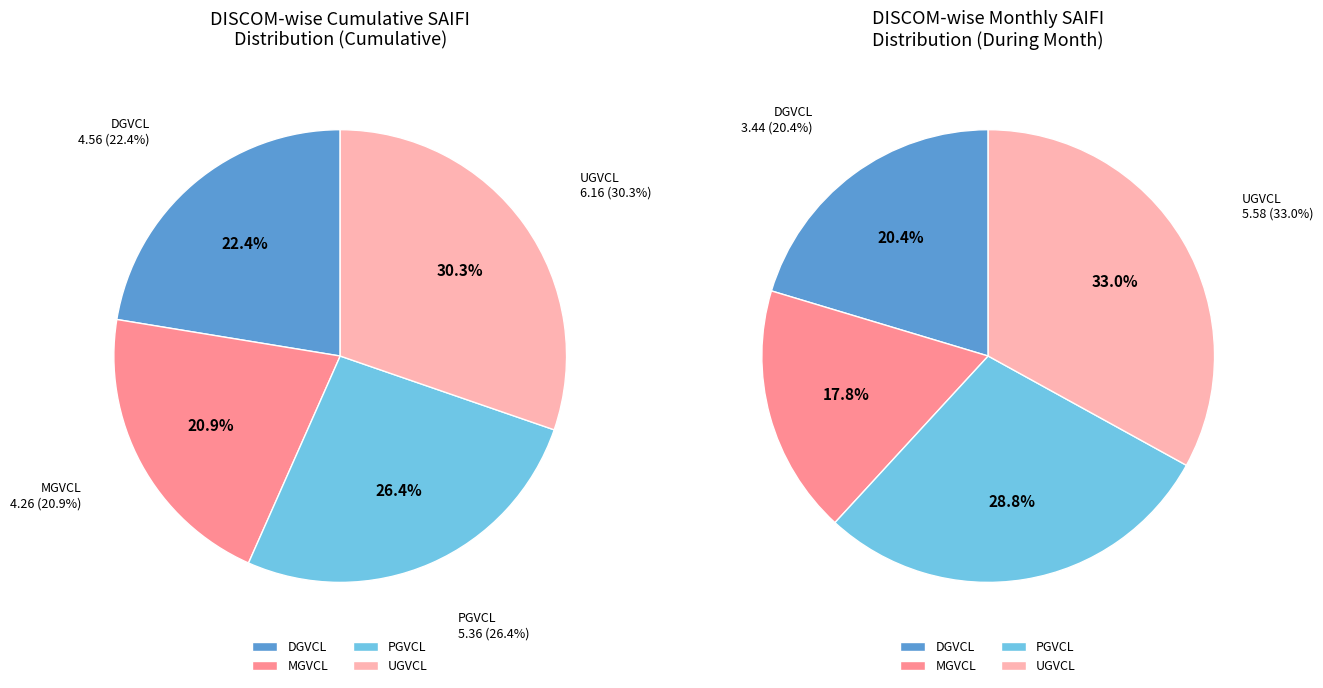

Is there any slice that represents more than half of the pie?

No